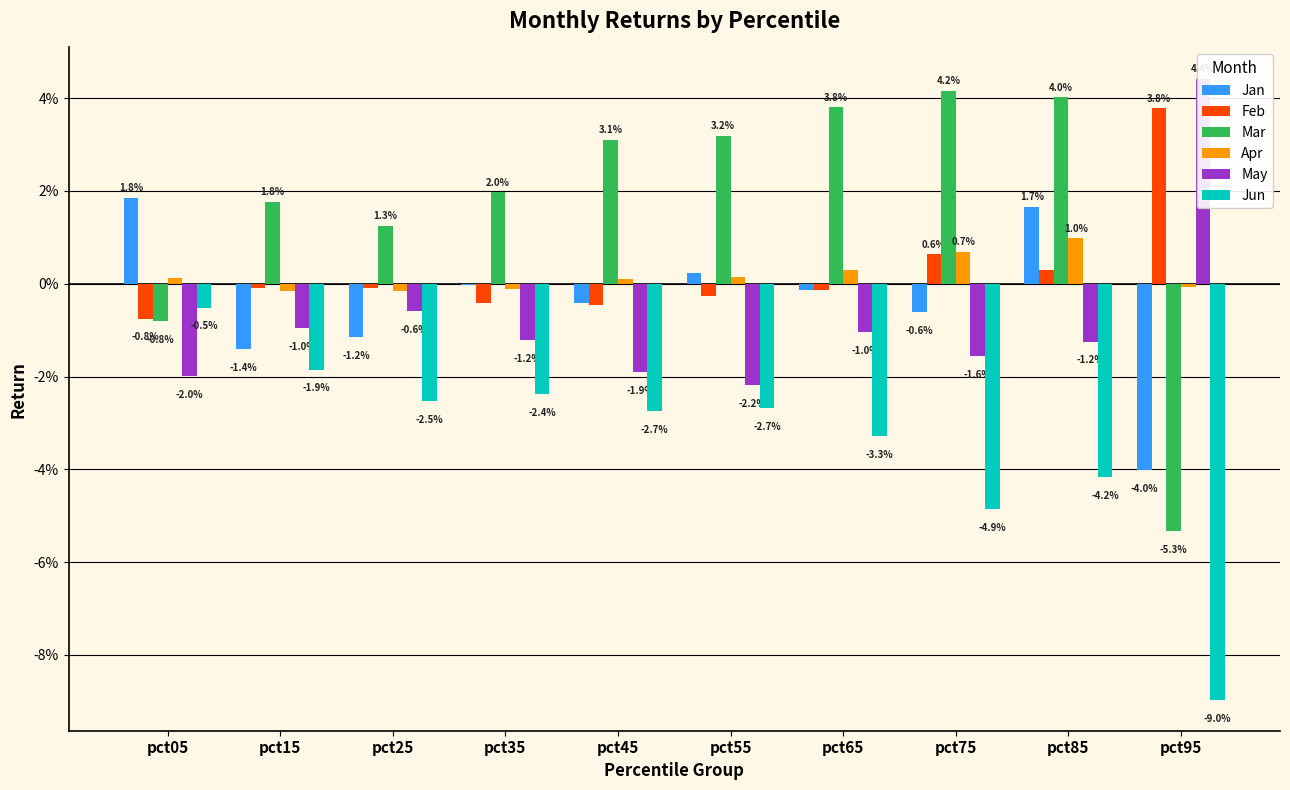

At which category is the sum across all series the highest?

pct85